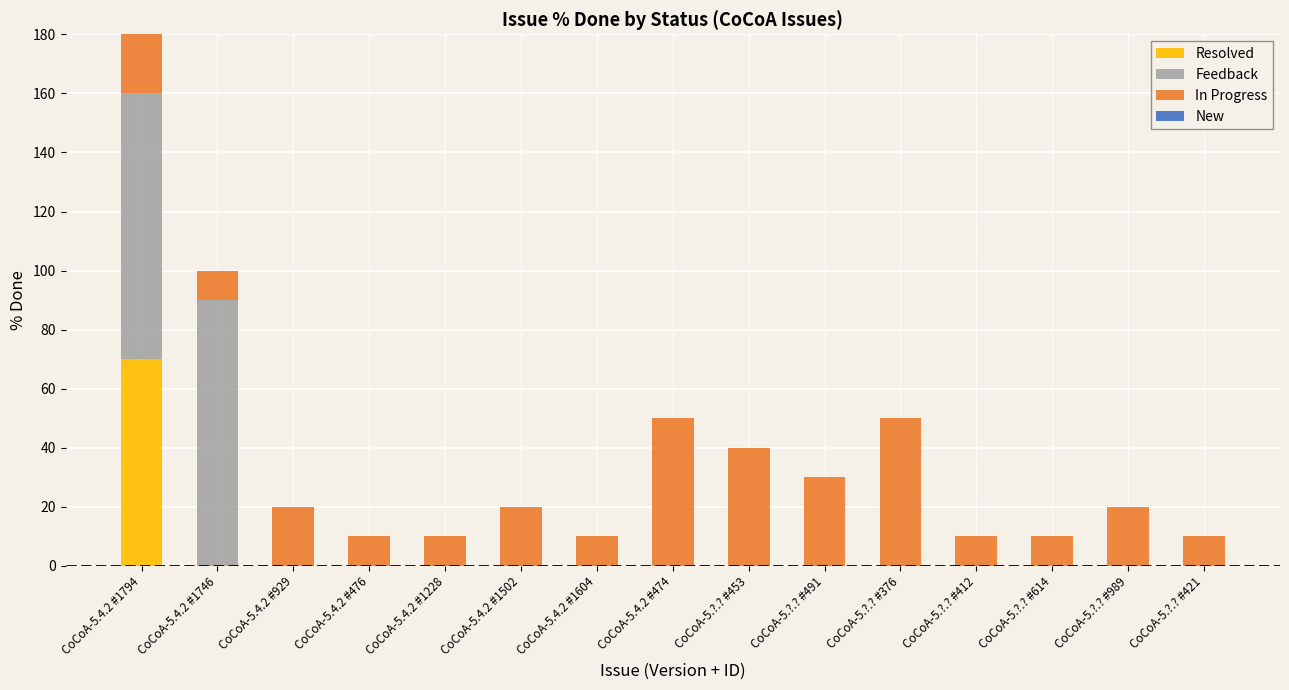

The Resolved series shows 0 at CoCoA-5.4.2 #1228. True or false?

True